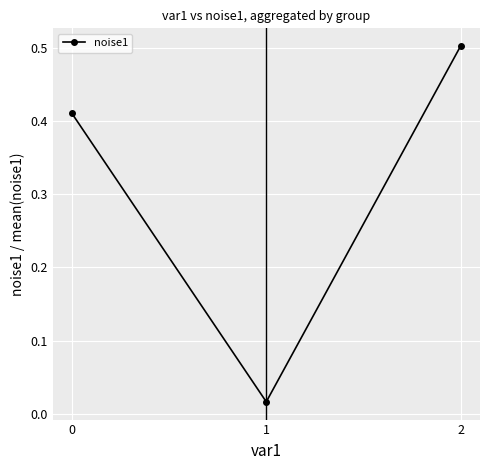

What is the difference between the values at 2 and 1?

0.5